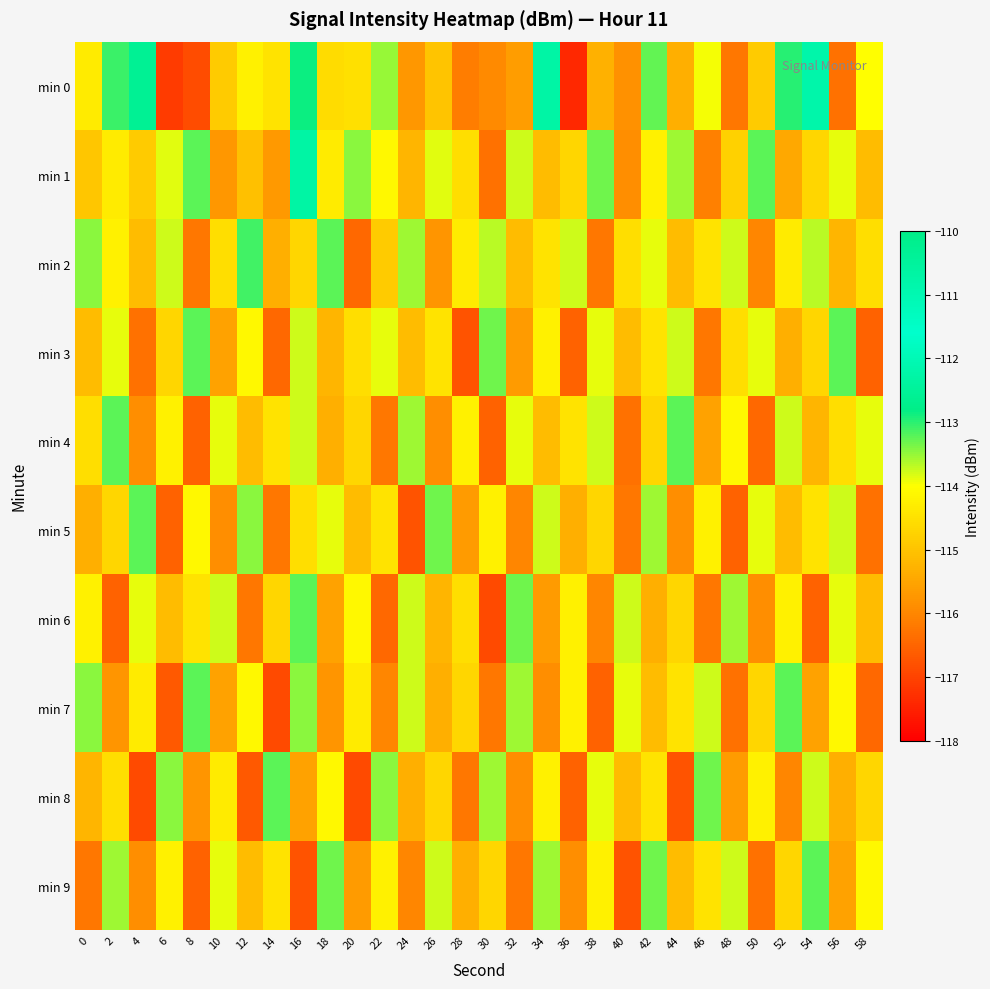

Rank the series at 38 from highest to lowest value.

min 1, min 4, min 3, min 8, min 9, min 5, min 0, min 6, min 2, min 7